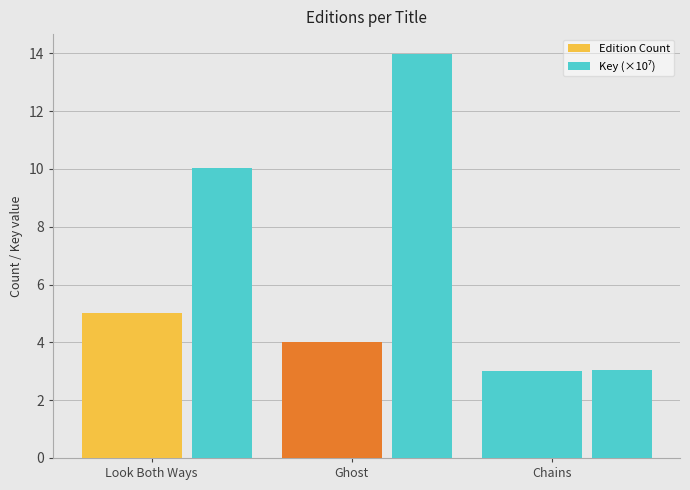

What is the maximum value for Key (×10⁷)?

14.0